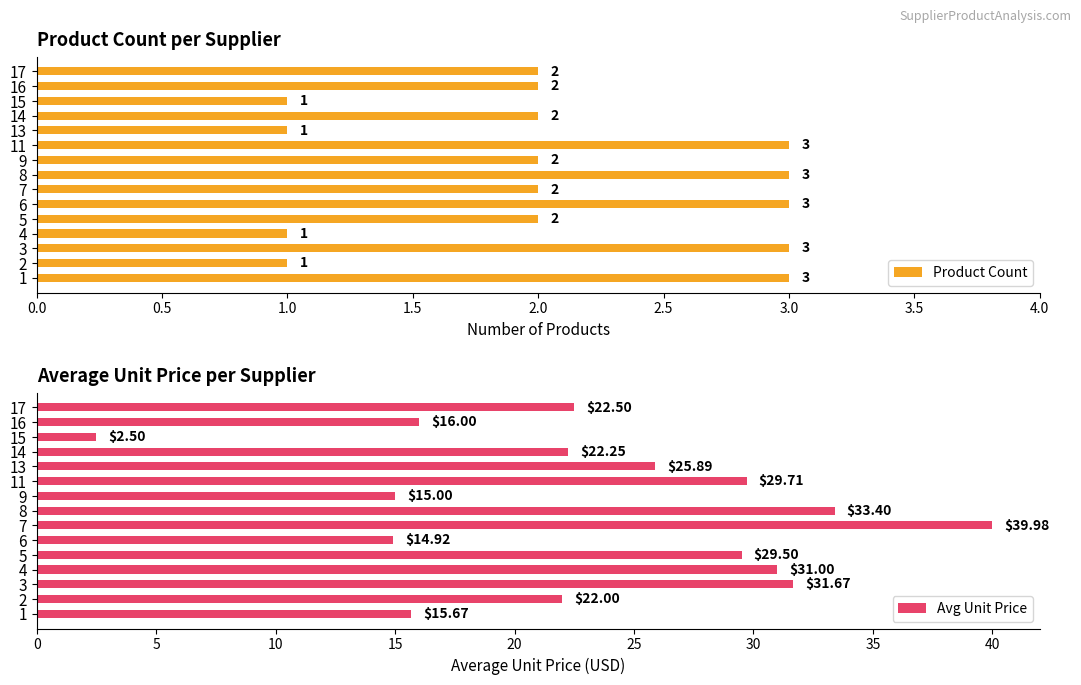

What value does the Avg Unit Price series have at 9?

15.0